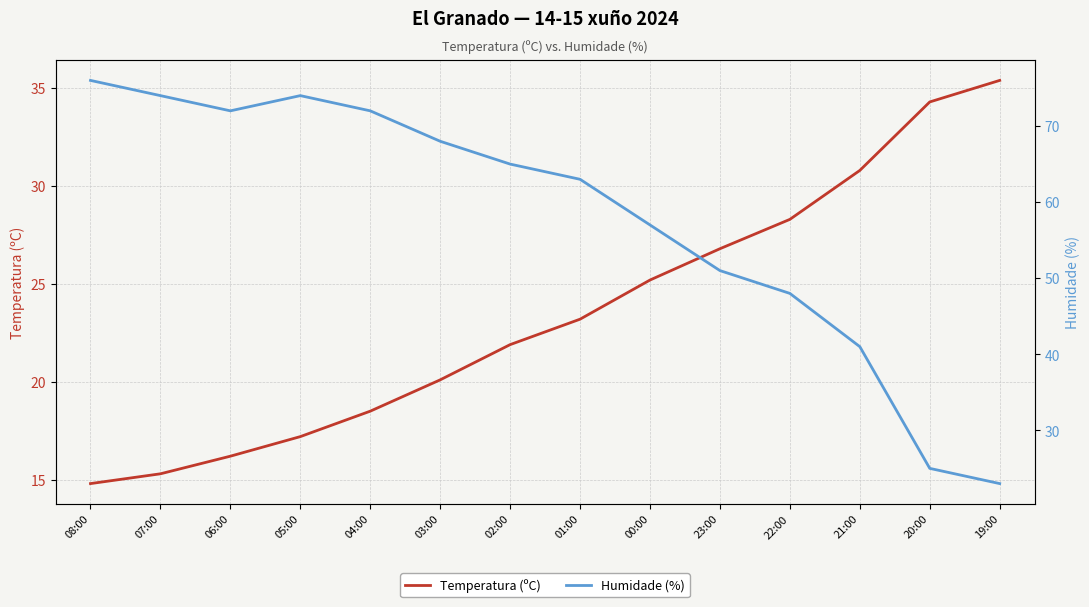

Reading left to right, extract all data points from this chart.

Temperatura (ºC): 08:00=14.8	07:00=15.3	06:00=16.2	05:00=17.2	04:00=18.5	03:00=20.1	02:00=21.9	01:00=23.2	00:00=25.2	23:00=26.8	22:00=28.3	21:00=30.8	20:00=34.3	19:00=35.4
Humidade (%): 08:00=76.0	07:00=74.0	06:00=72.0	05:00=74.0	04:00=72.0	03:00=68.0	02:00=65.0	01:00=63.0	00:00=57.0	23:00=51.0	22:00=48.0	21:00=41.0	20:00=25.0	19:00=23.0